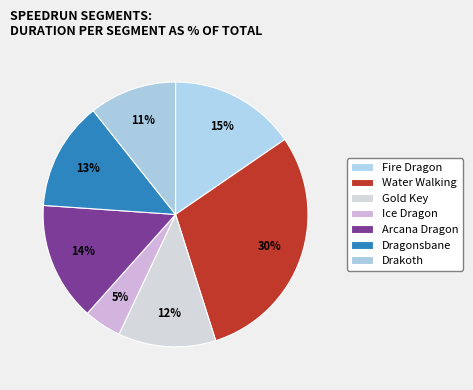

Approximately how many times larger is the value at Dragonsbane compared to Fire Dragon?

0.9